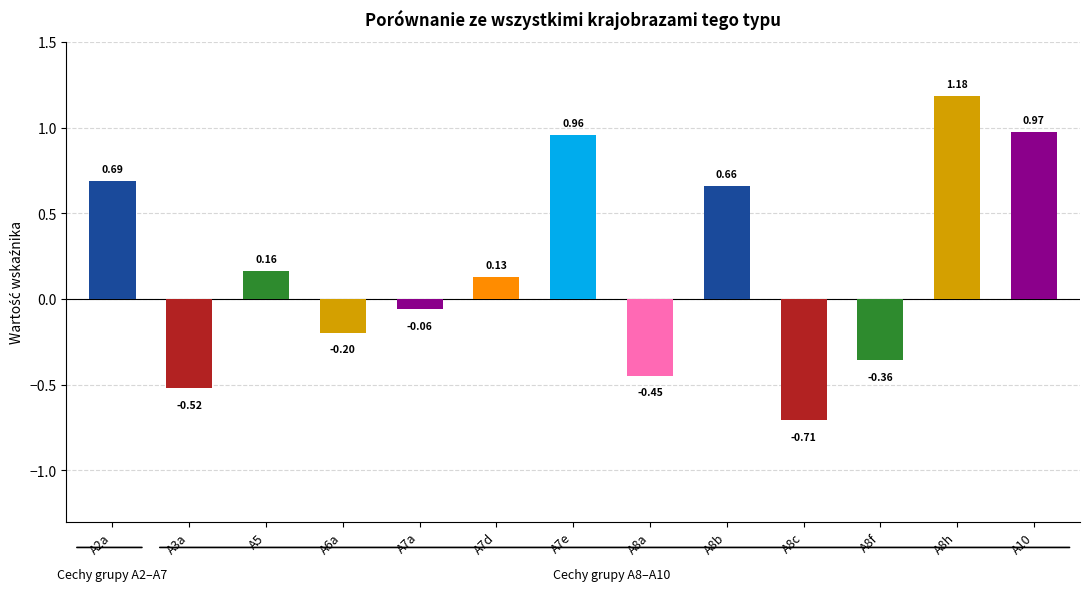

Rank the categories by value from highest to lowest.

A8h, A10, A7e, A2a, A8b, A5, A7d, A7a, A6a, A8f, A8a, A3a, A8c